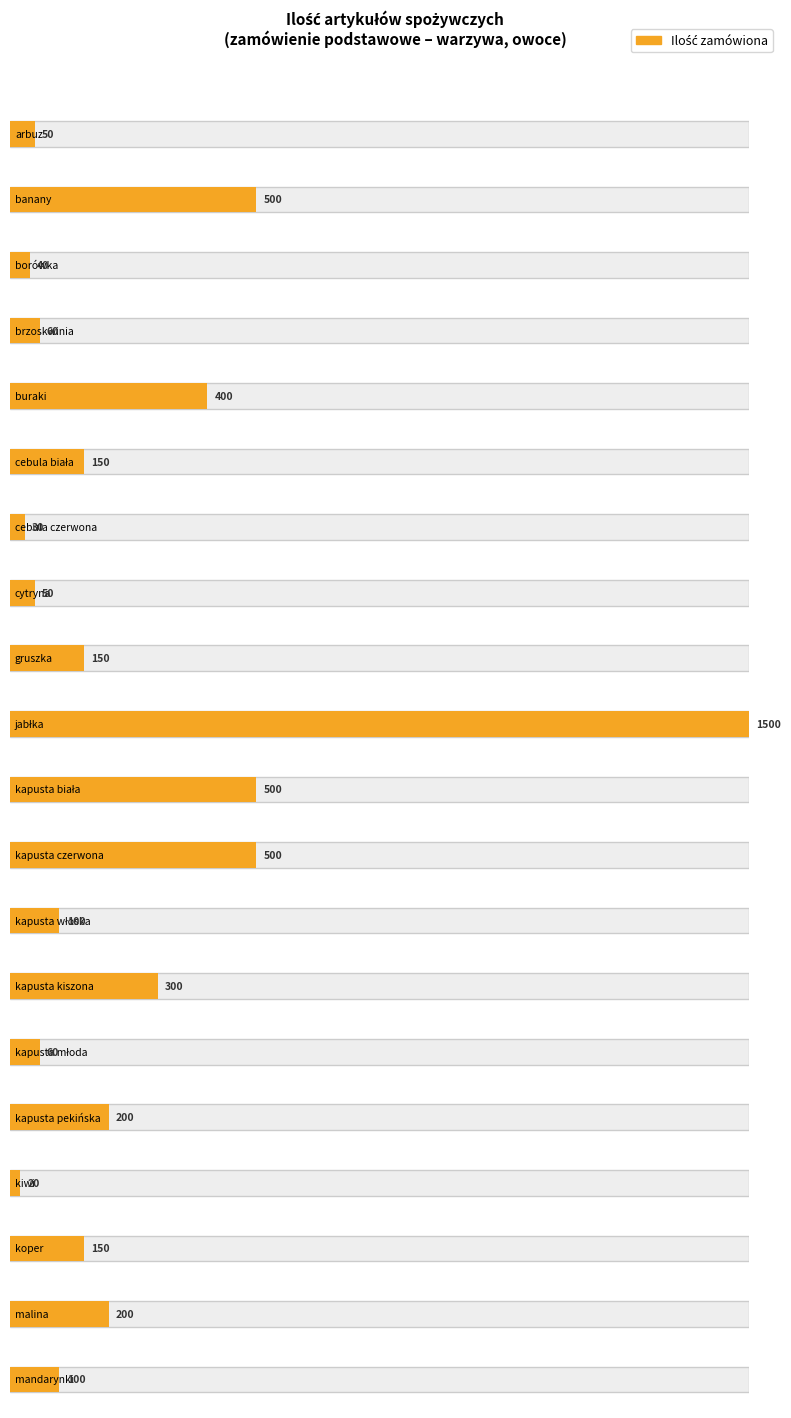

What is the sum of the values at kapusta kiszona and kapusta biała?

800